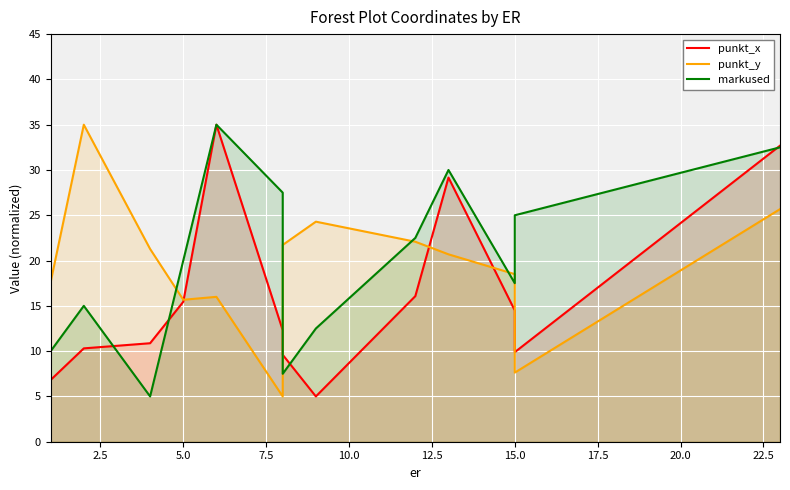

How many intersections are there between punkt_y and punkt_x?

5